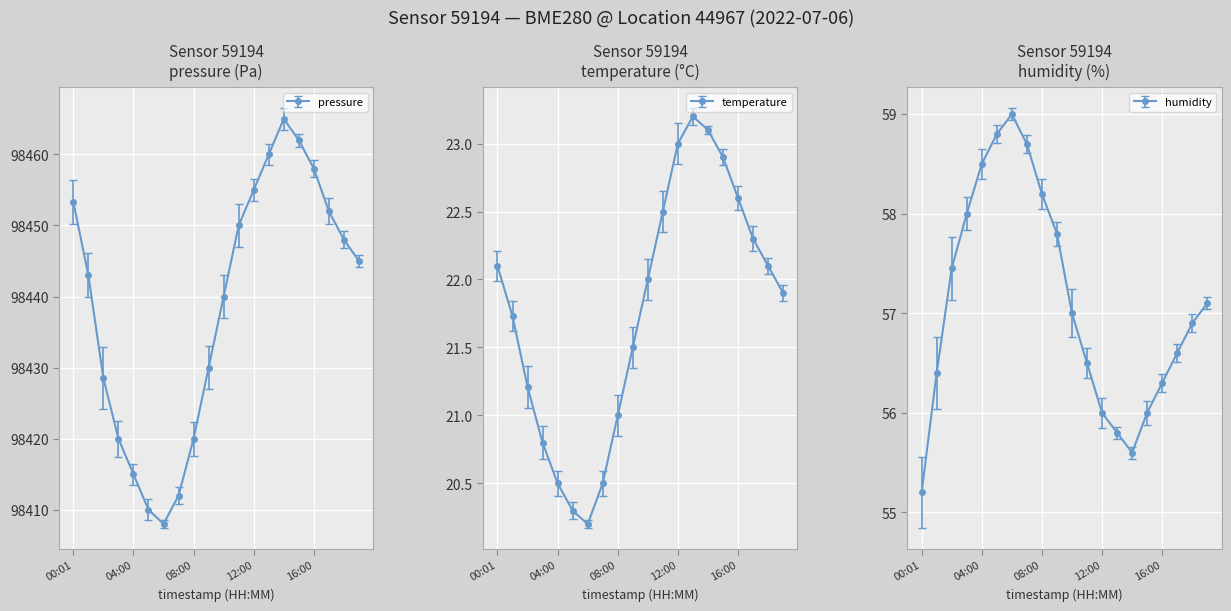

What is the sum of the humidity values at 19:00 and 03:00?

115.1